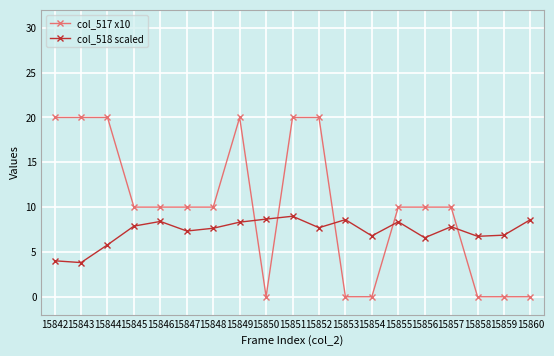

How many intersections are there between col_517 x10 and col_518 scaled?

5